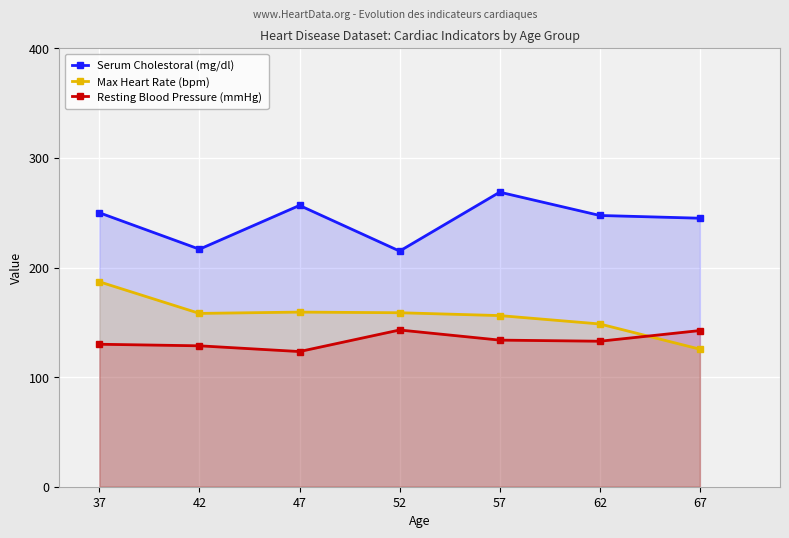

True or false: Resting Blood Pressure (mmHg) has more than 2 points higher than both neighbors.

False